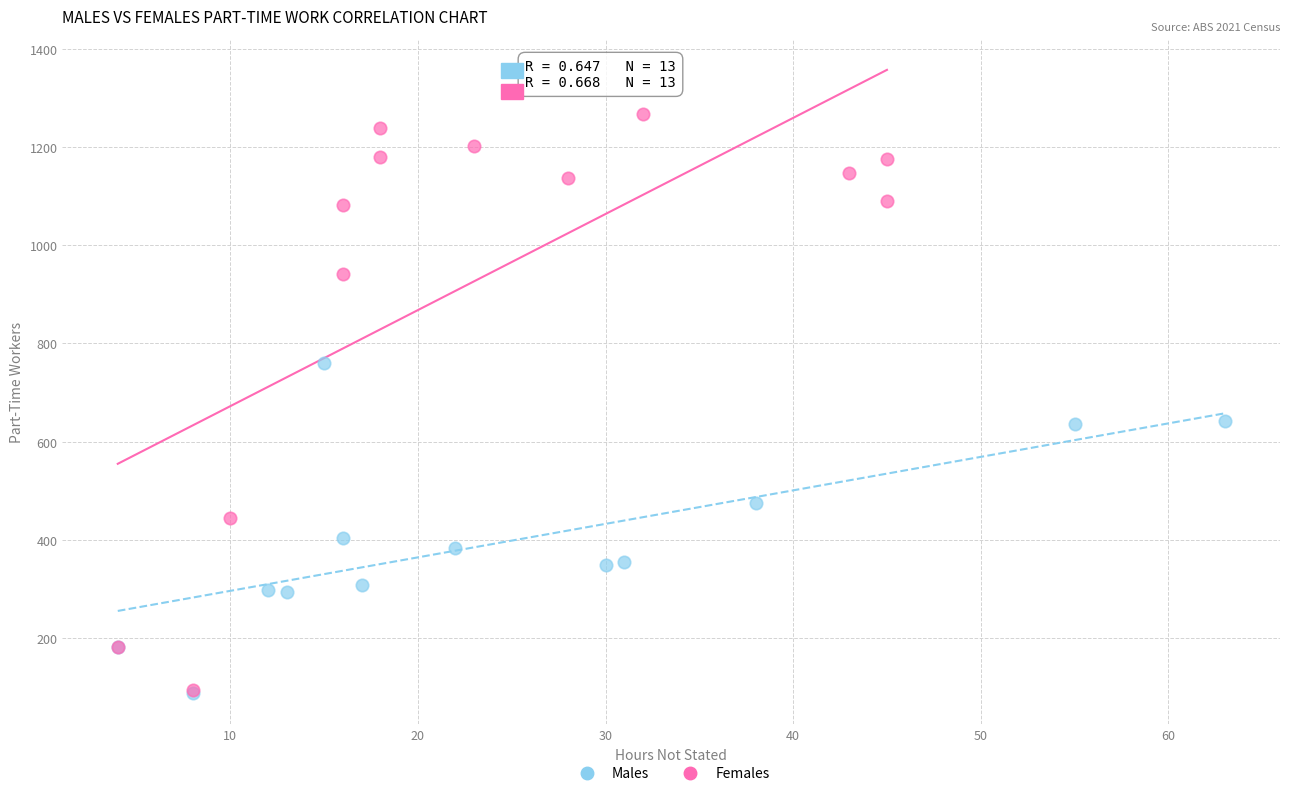

Which series has the largest Y range (max minus min)?

Females